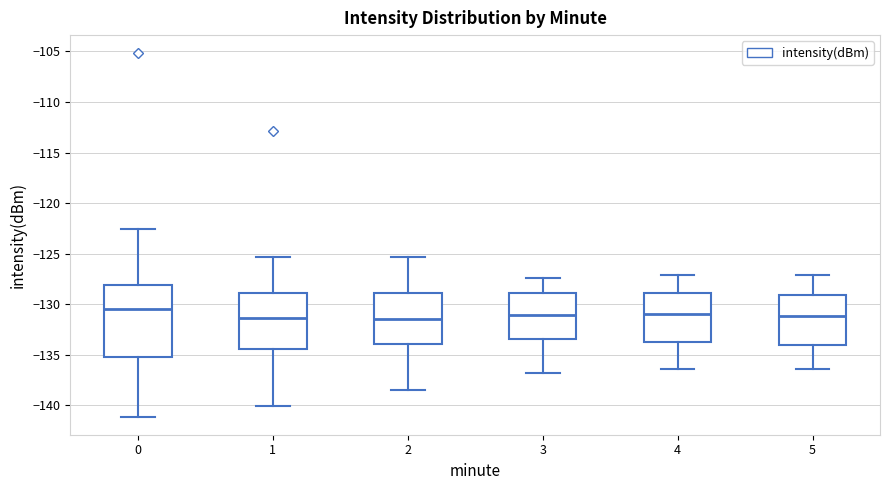

Where does the median line of the box at x = 4 sit on the y-axis? The values are not printed on the chart, so give them approximately, as read against the axis.

-131.0